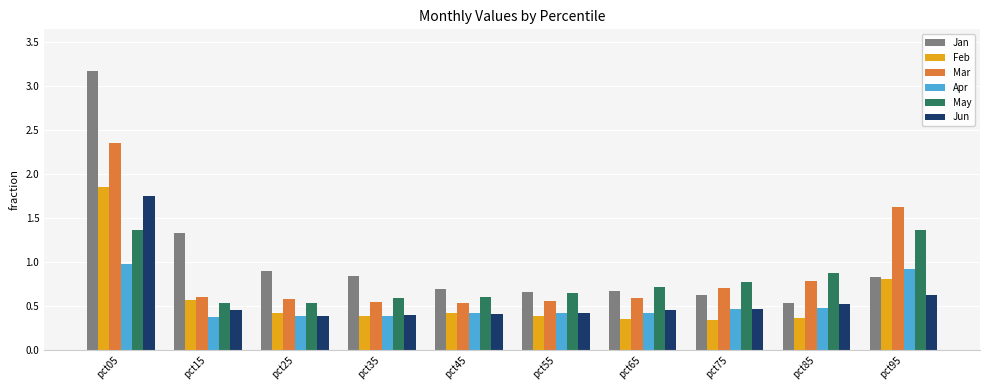

Which series has the largest range (max minus min)?

Jan